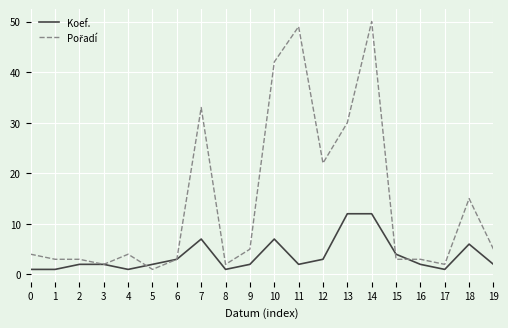

At which category is the sum across all series the highest?

14